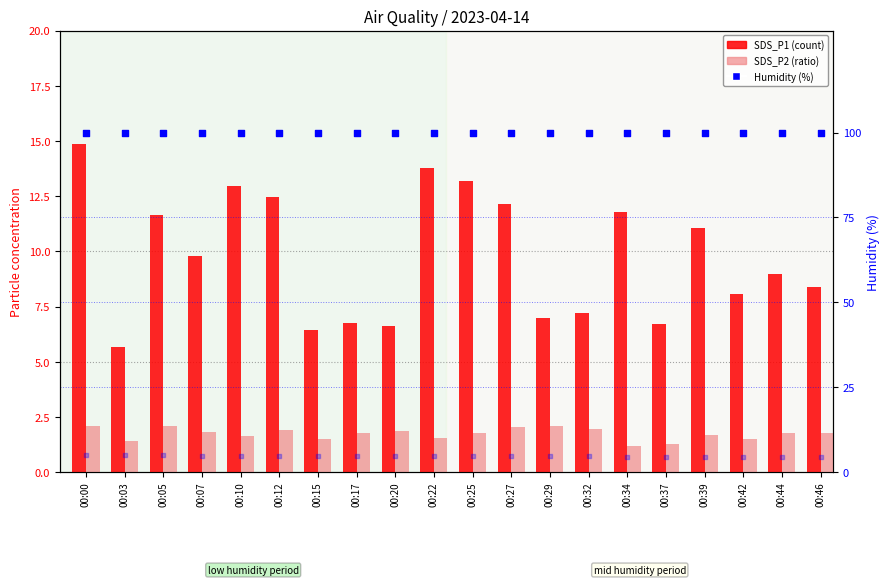

Which series reaches the minimum Y coordinate?

SDS_P2